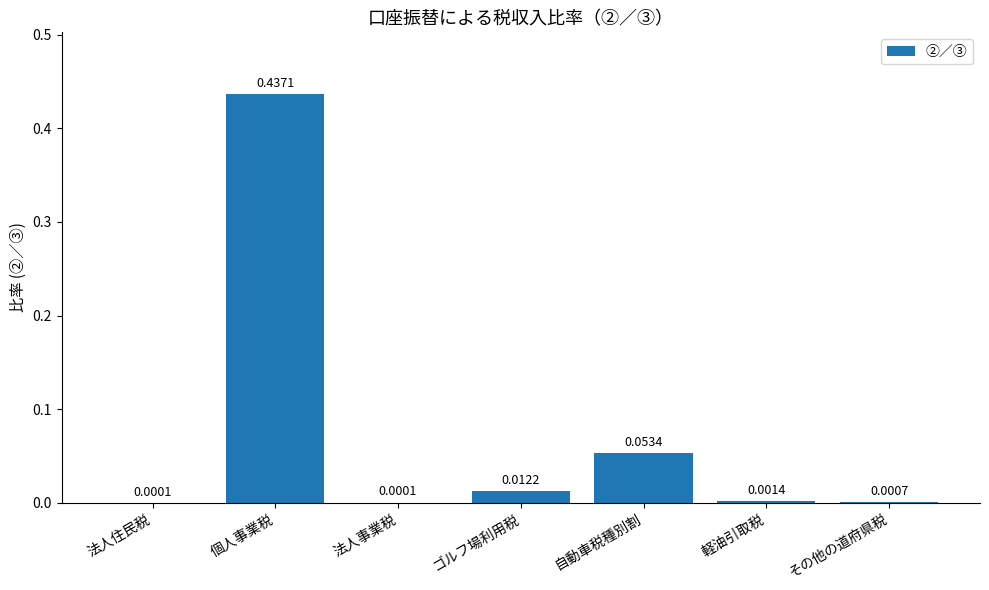

What is the sum of all values?

0.5